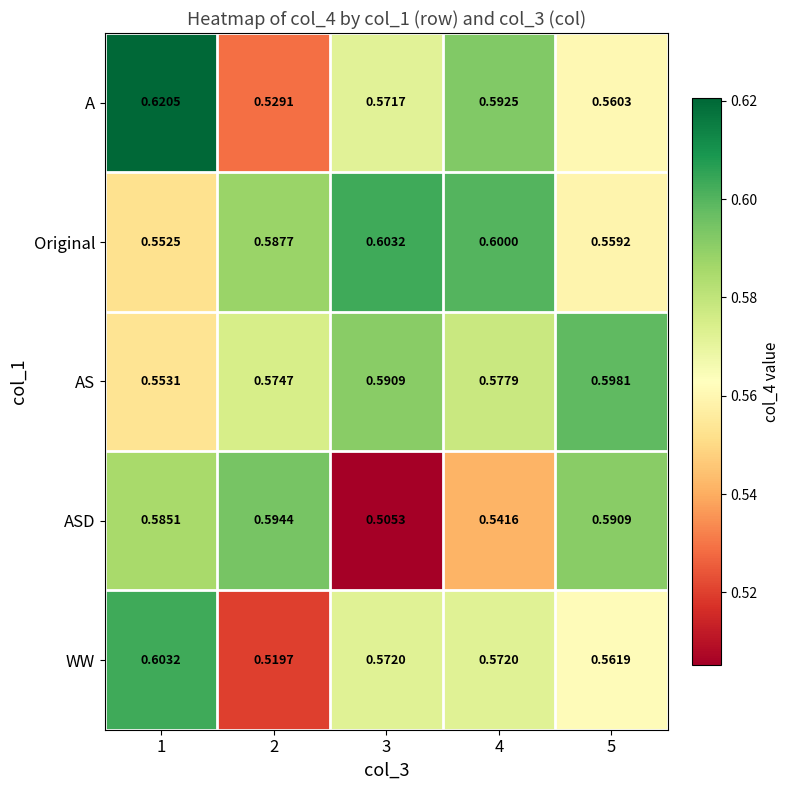

Which series has the largest total across all categories?

Original